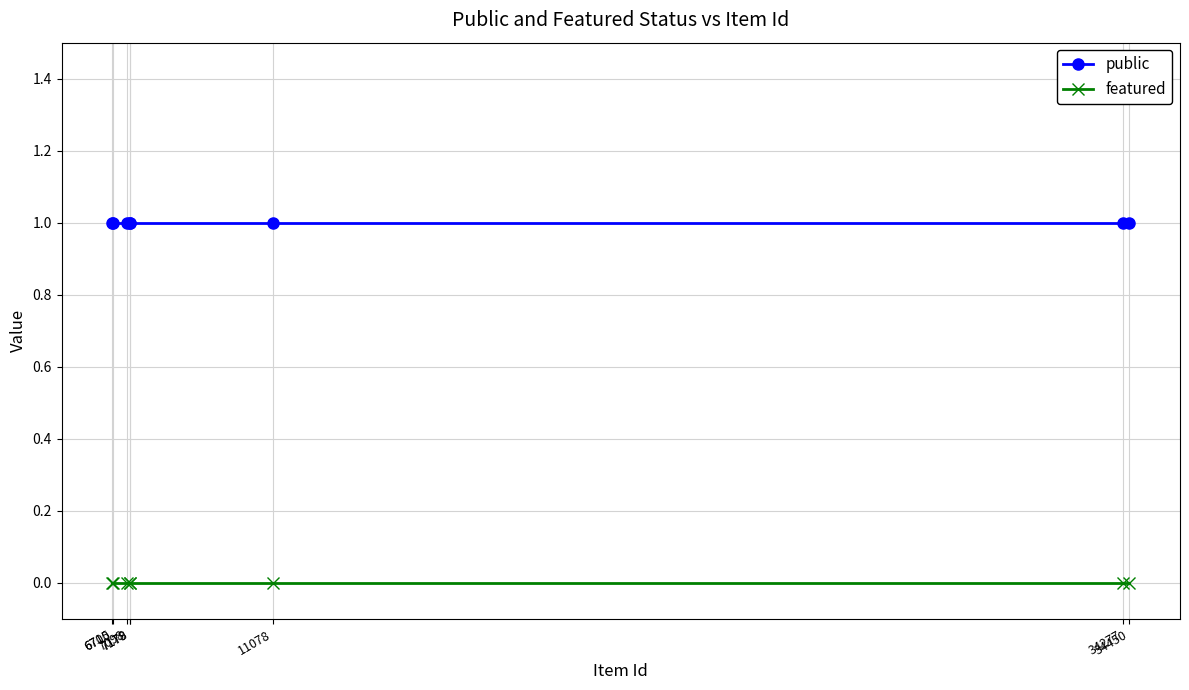

How many lines are shown in the chart?

2